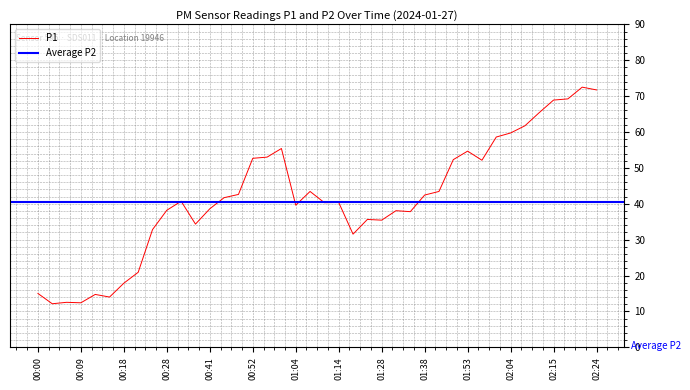

Rank the categories by value from highest to lowest.

02:21, 02:24, 02:18, 02:15, 02:11, 02:08, 02:04, 02:01, 00:59, 01:53, 00:56, 00:52, 01:46, 01:57, 01:07, 01:42, 00:49, 01:38, 00:45, 00:31, 01:14, 01:11, 01:04, 00:41, 00:28, 01:32, 01:35, 01:24, 01:28, 00:38, 00:24, 01:21, 00:21, 00:18, 00:00, 00:12, 00:15, 00:06, 00:09, 00:03